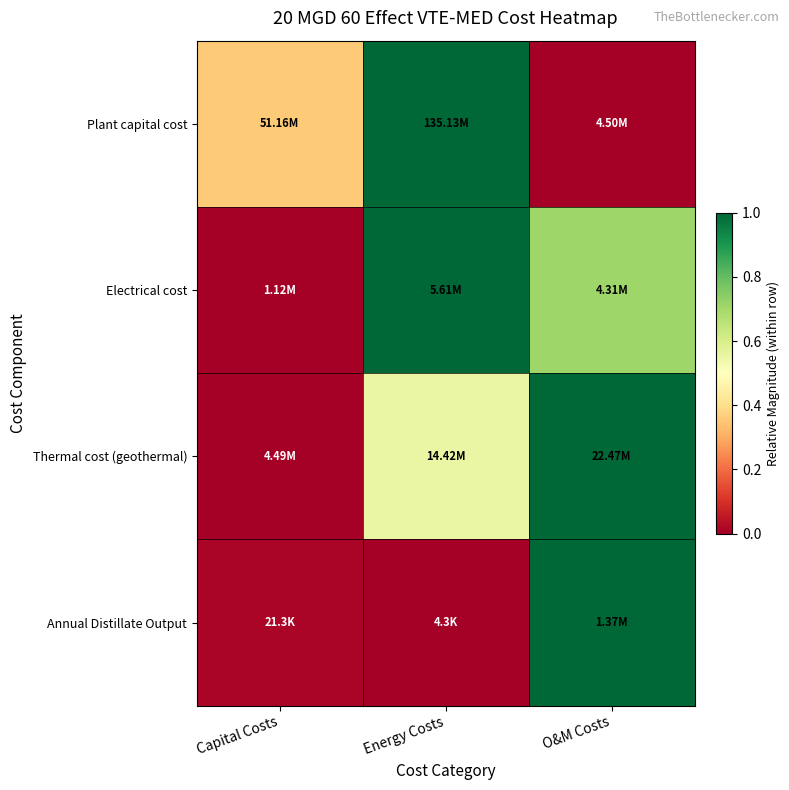

Between Energy Costs and O&M Costs, which series saw the biggest shift?

Plant capital cost